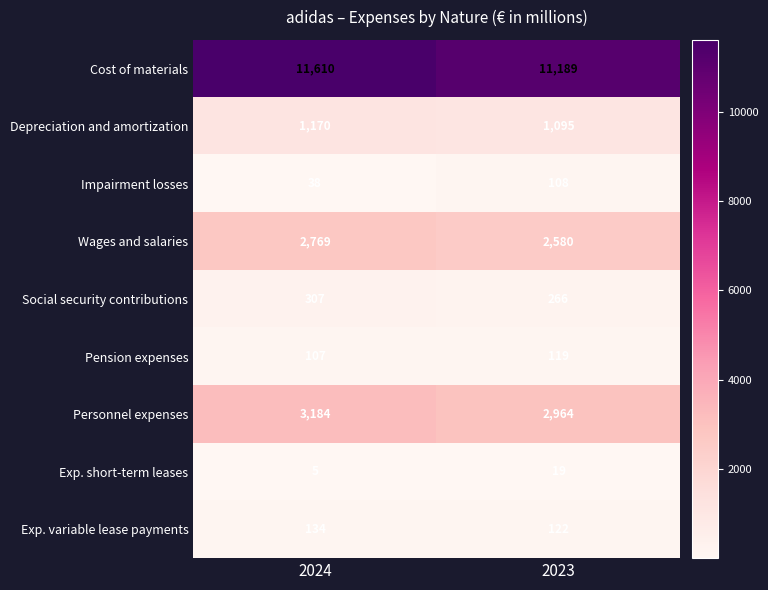

What is the difference between the Depreciation and amortization values at 2023 and 2024?

75